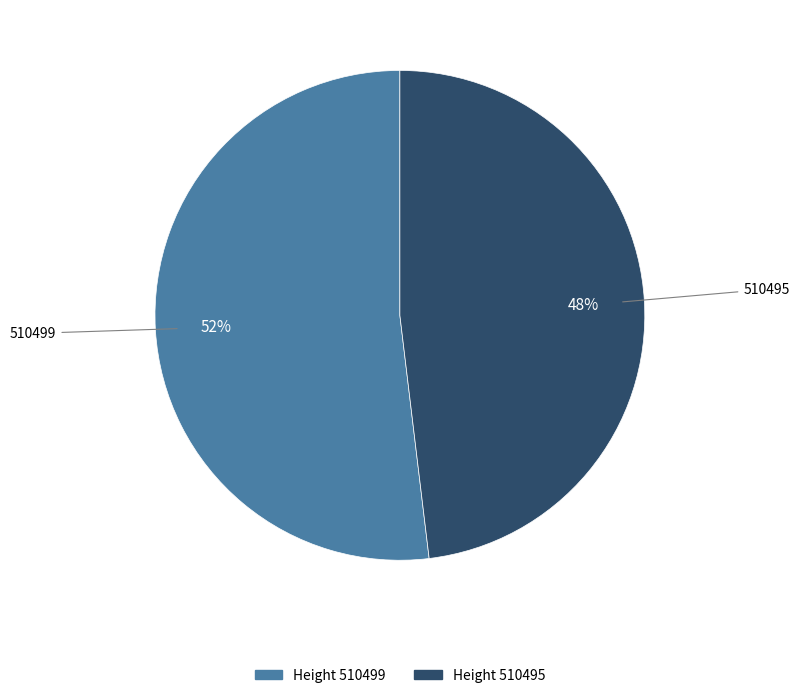

Which category has the biggest portion of the pie?

Height 510499